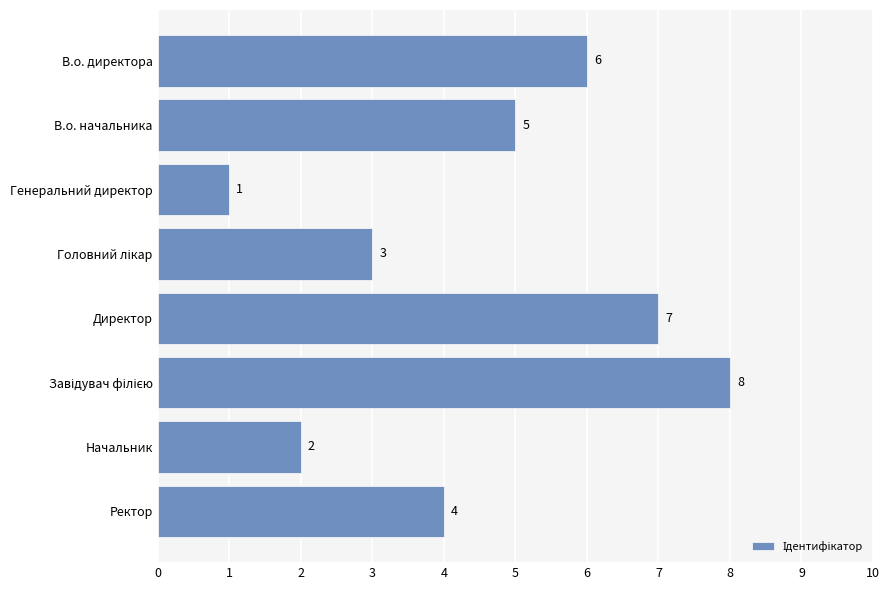

What is the difference between the maximum and minimum values?

7